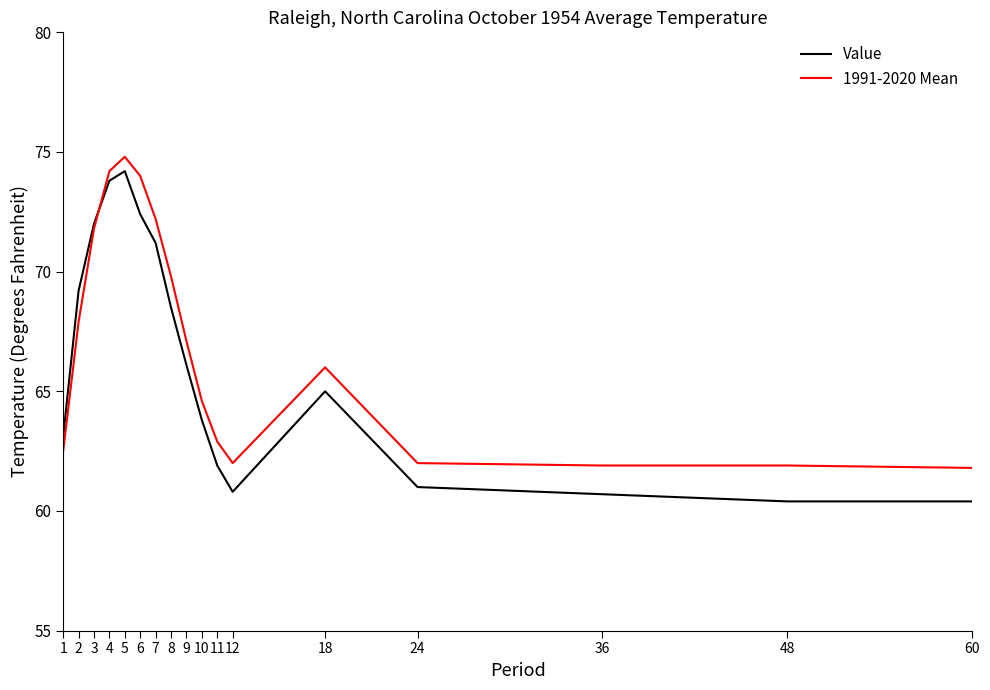

Which series has the widest spread of values?

Value